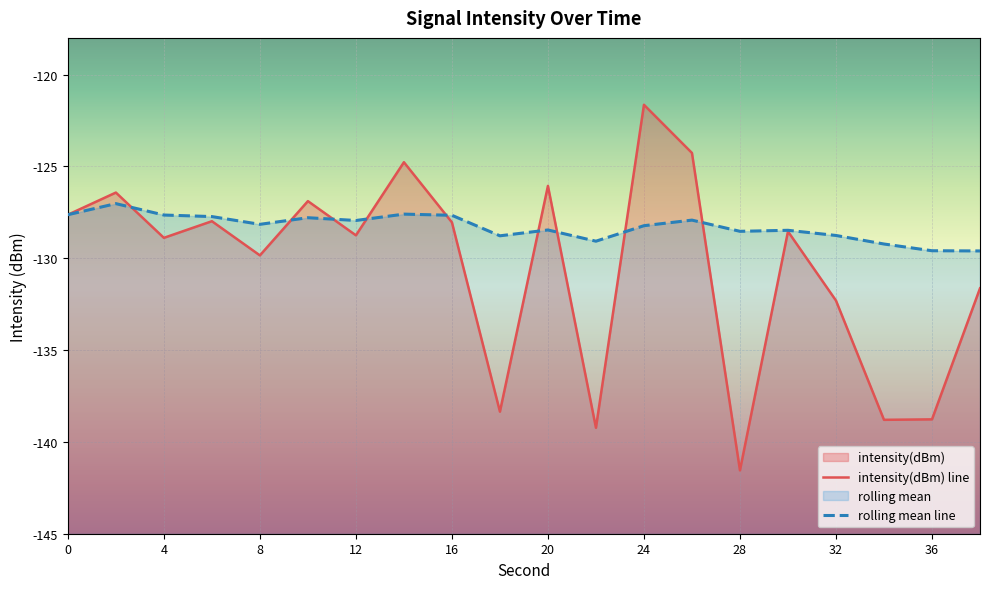

How many data points in intensity(dBm) are less than -128?

12